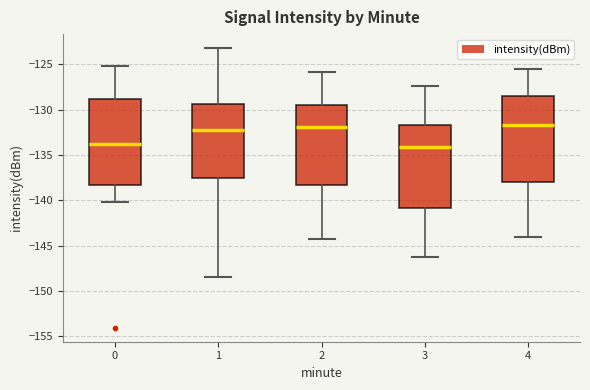

Reading left to right, transcribe this box plot: for each box, give where its median line is, the range the box spans, and where its two whiskers end, as read against the y-axis. The values are not printed on the chart, so give them approximately, as read against the axis.

0: median -134.0, box -138.5 to -129.0, whiskers -140.0 to -125.0
1: median -132.5, box -137.5 to -129.5, whiskers -148.5 to -123.0
2: median -132.0, box -138.5 to -129.5, whiskers -144.5 to -126.0
3: median -134.0, box -141.0 to -131.5, whiskers -146.0 to -127.5
4: median -131.5, box -138.0 to -128.5, whiskers -144.0 to -125.5